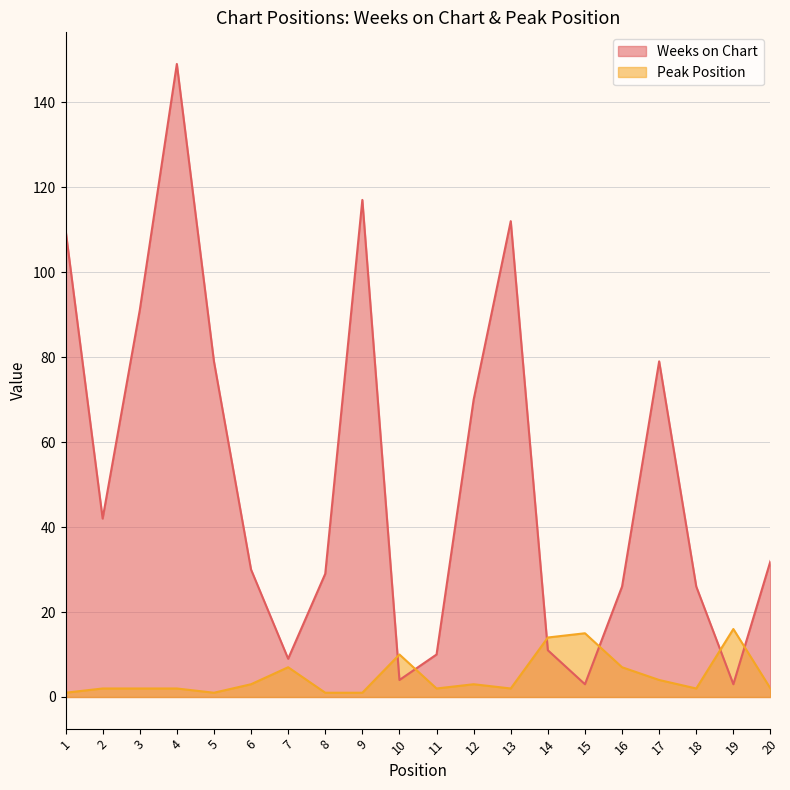

Is it true that Peak Position equals 0 at 18?

False